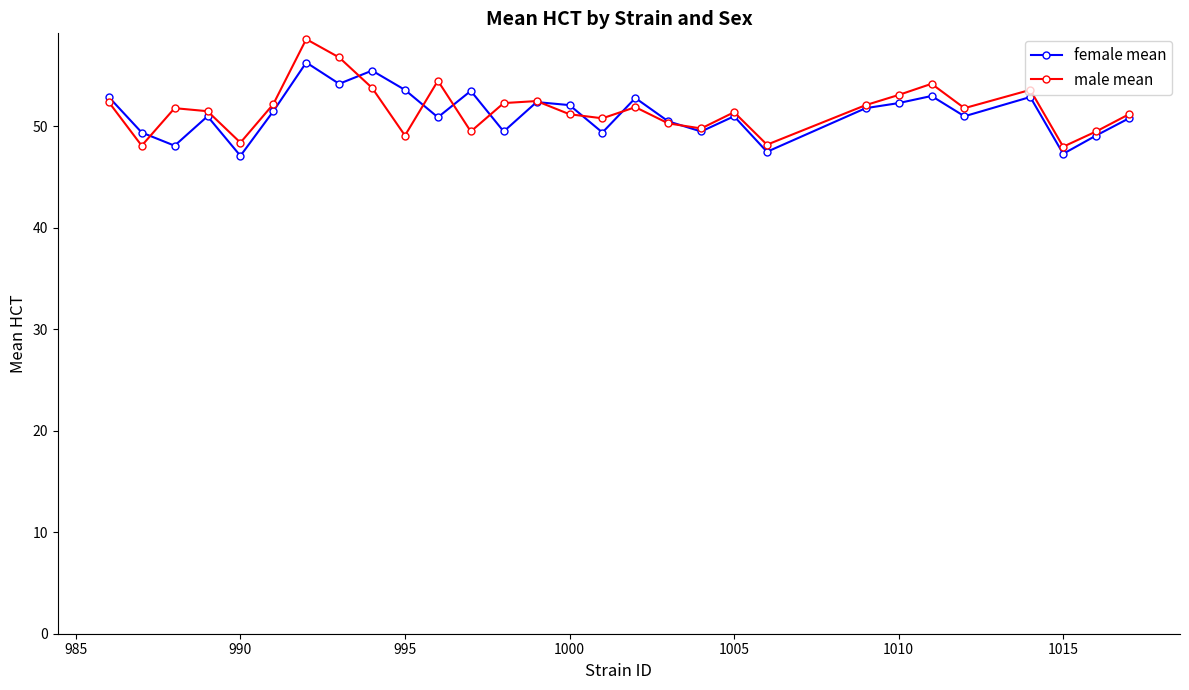

What is the maximum value for female mean?

56.3